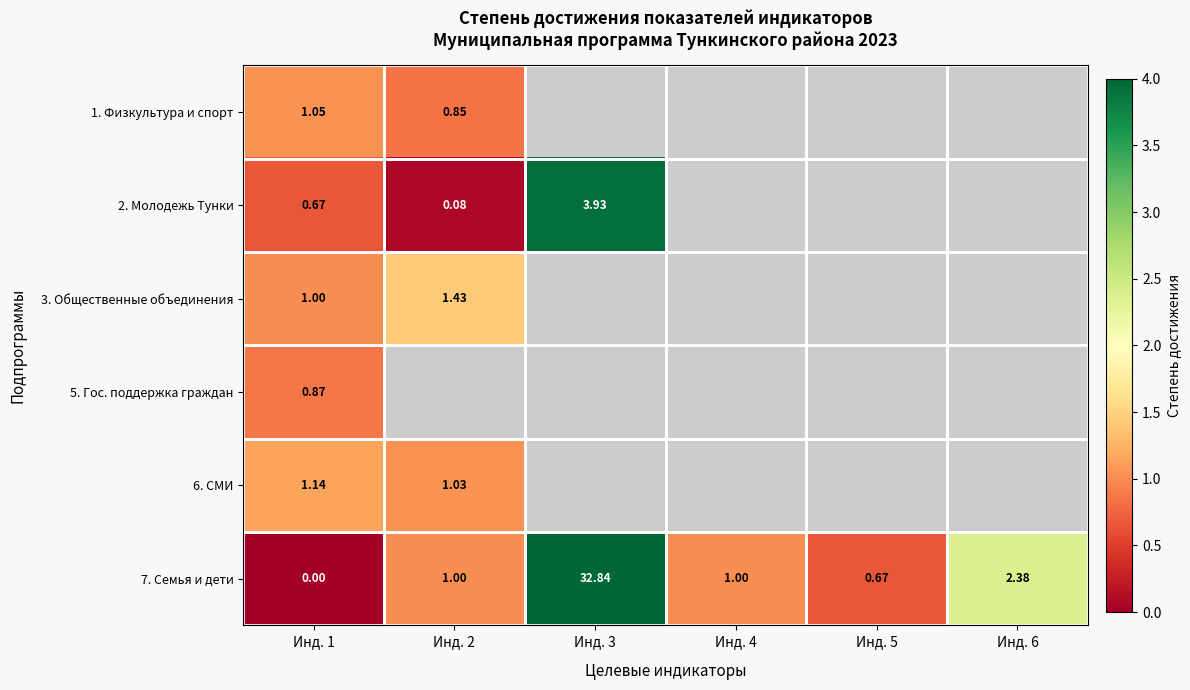

Which category has the lowest value in the 5. Гос. поддержка граждан series?

Инд. 1